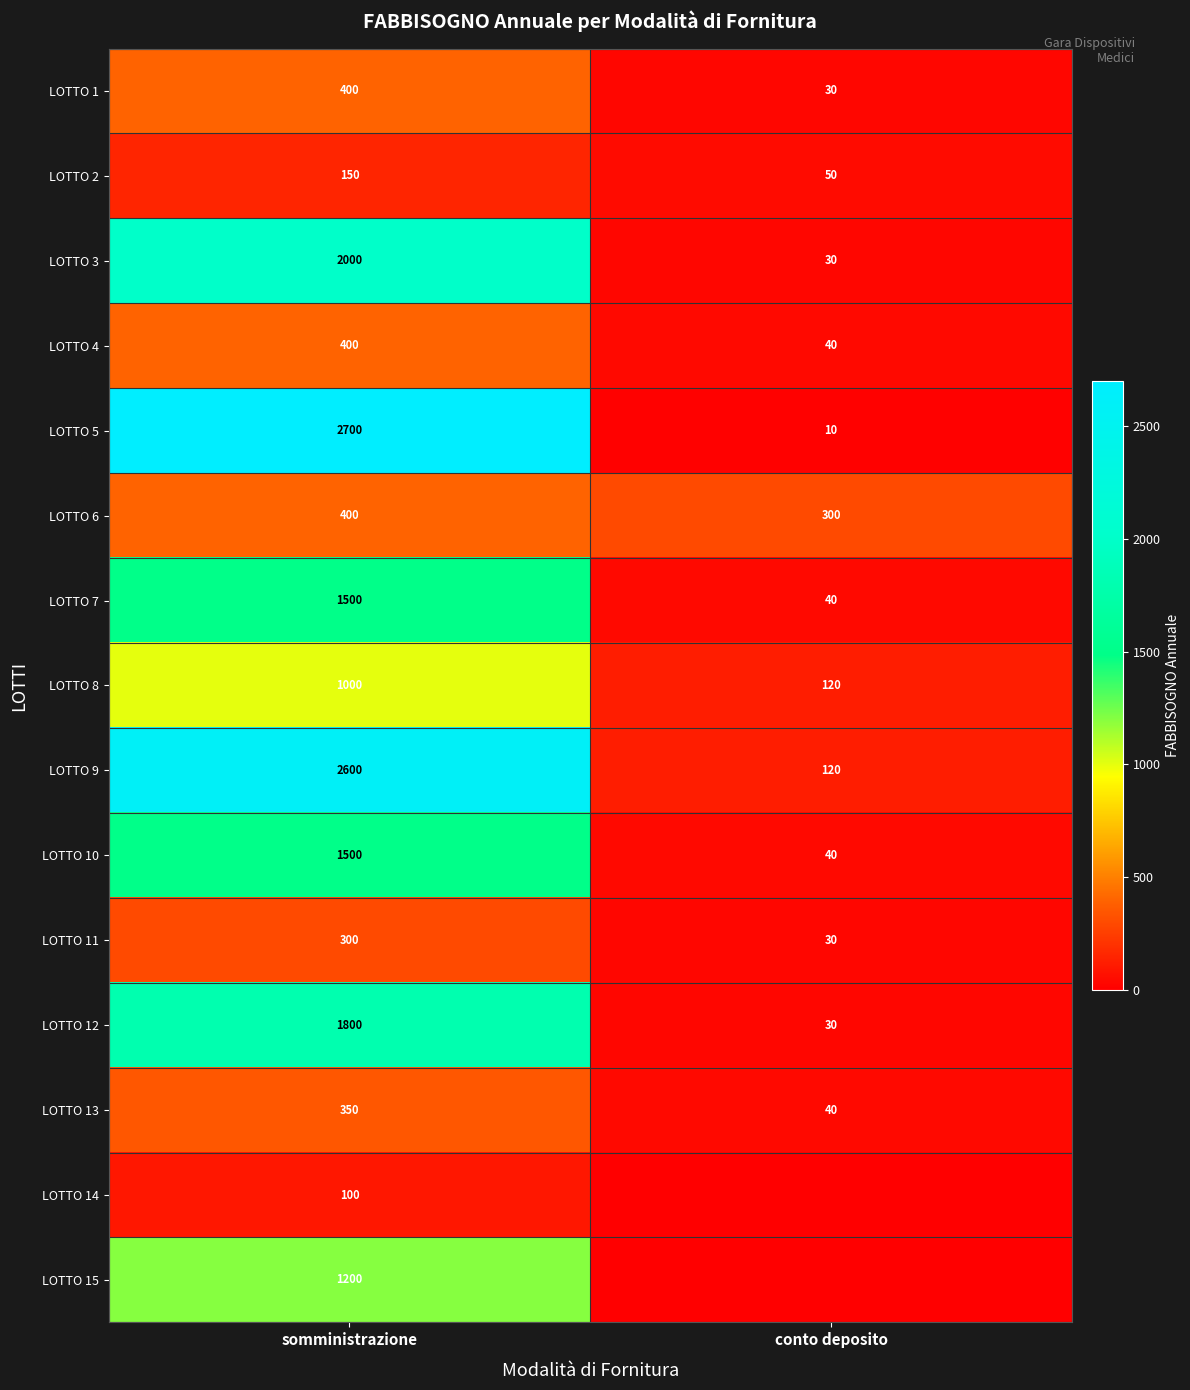

At which label does LOTTO 9 reach its minimum?

conto deposito